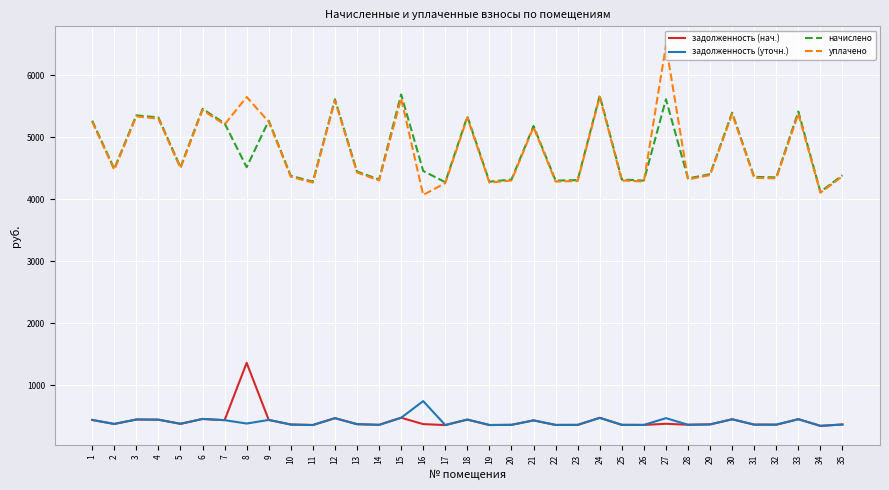

Where is задолженность (нач.) nearest to the value 852?

15